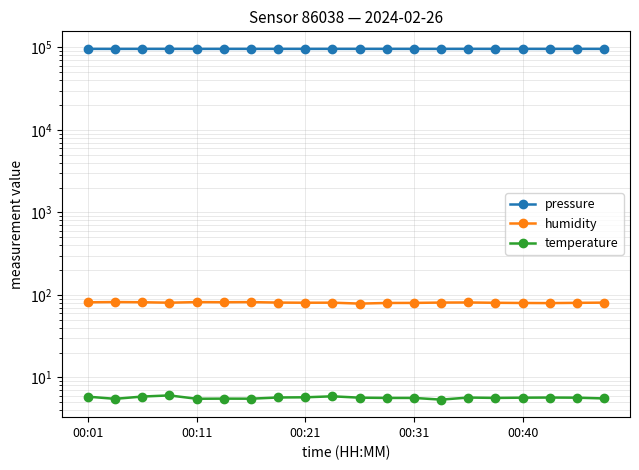

Reading left to right, transcribe all the data shown in this chart.

pressure: 96111.5	96084.1	96128.7	96146.2	96083.2	96147.7	96123.6	96126.5	96135.9	96153.5	96142.1	96117.2	96097.5	96066.4	96124.8	96101.8	96113.7	96093.9	96124.9	96099.4
humidity: 81.3	81.8	81.4	80.4	81.8	81.4	81.7	80.7	80.3	80.5	78.4	79.8	79.9	80.7	80.9	80.2	79.8	79.5	80.1	80.6
temperature: 5.8	5.5	5.8	6.0	5.5	5.5	5.5	5.7	5.7	5.9	5.7	5.6	5.6	5.4	5.7	5.6	5.7	5.7	5.7	5.5